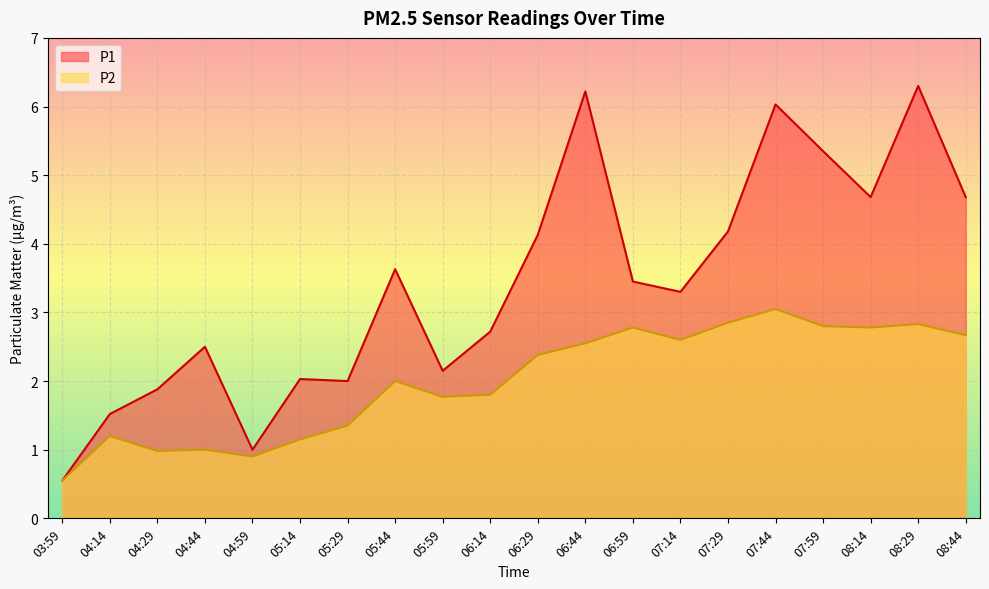

In P1, how many points are higher than both neighbors (excluding endpoints)?

6